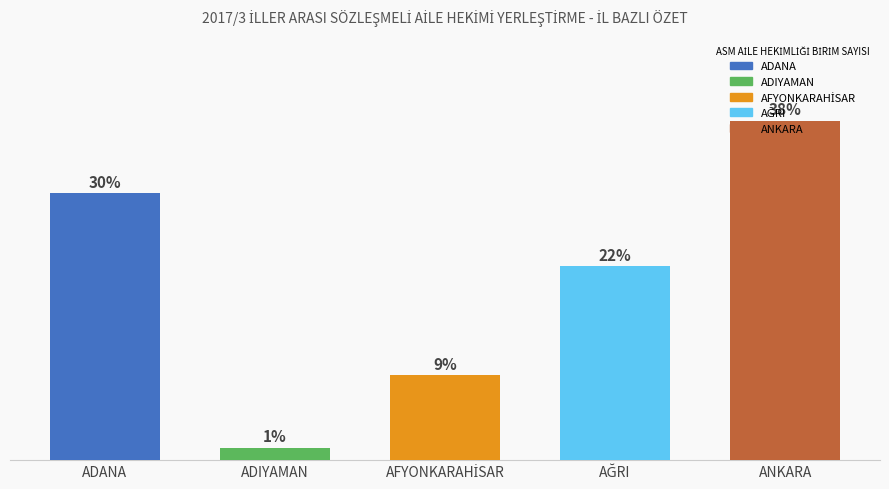

Are the bars horizontal?

No